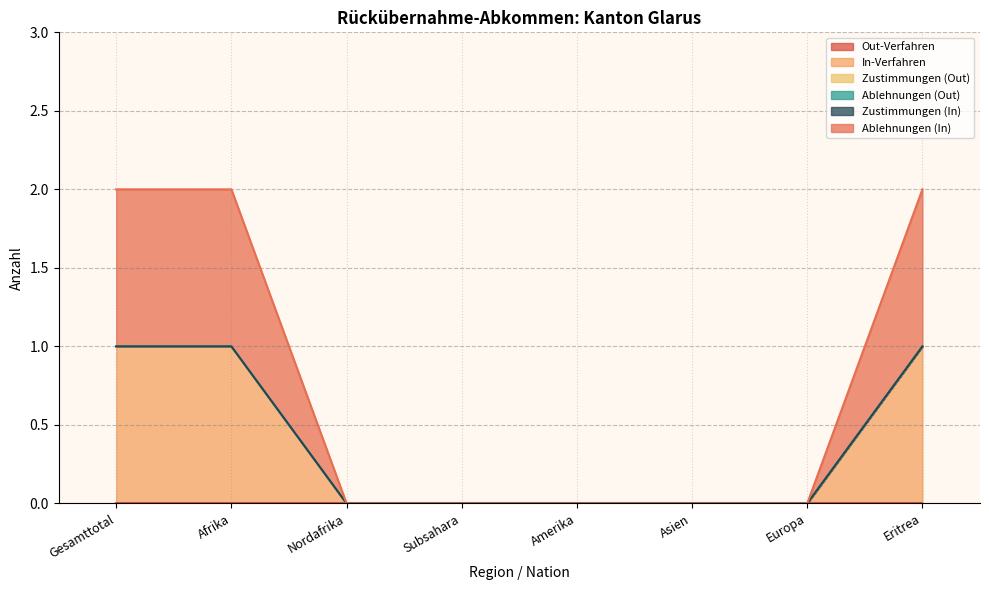

True or false: Out-Verfahren and Ablehnungen (Out) cross at least once.

False